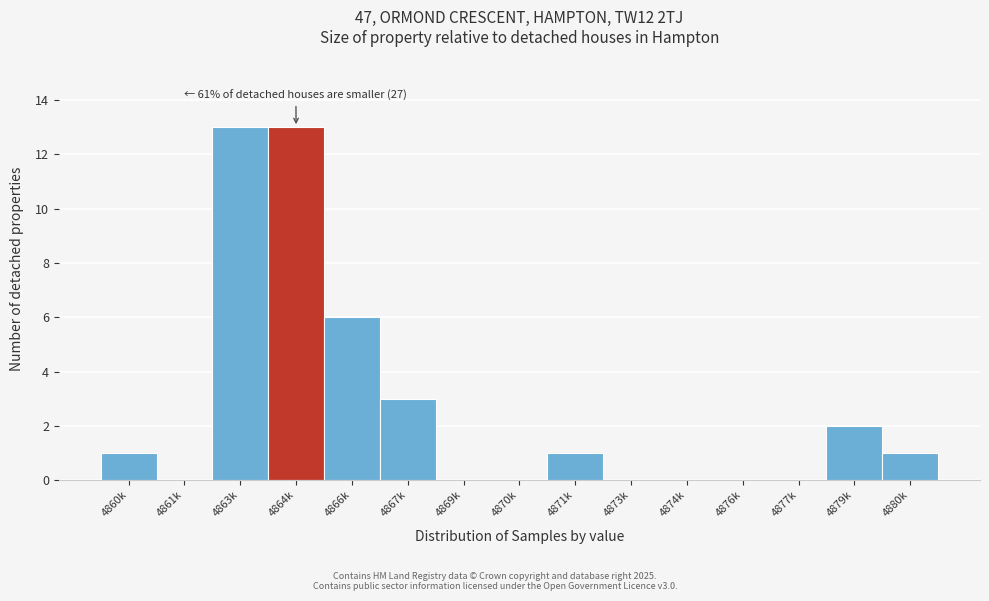

Reading left to right, transcribe all the data shown in this chart.

4860k=1	4861k=0	4863k=13	4864k=13	4866k=6	4867k=3	4869k=0	4870k=0	4871k=1	4873k=0	4874k=0	4876k=0	4877k=0	4879k=2	4880k=1